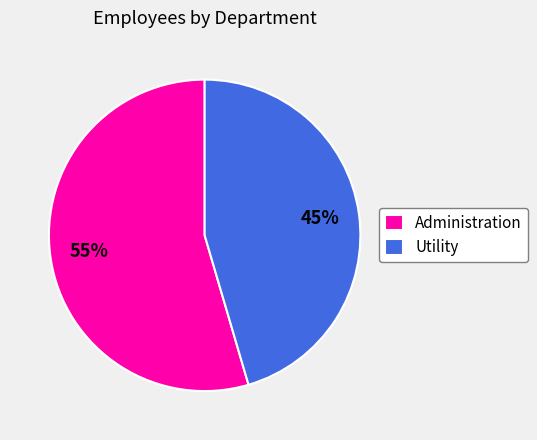

Does Utility account for over 50% of the chart?

No